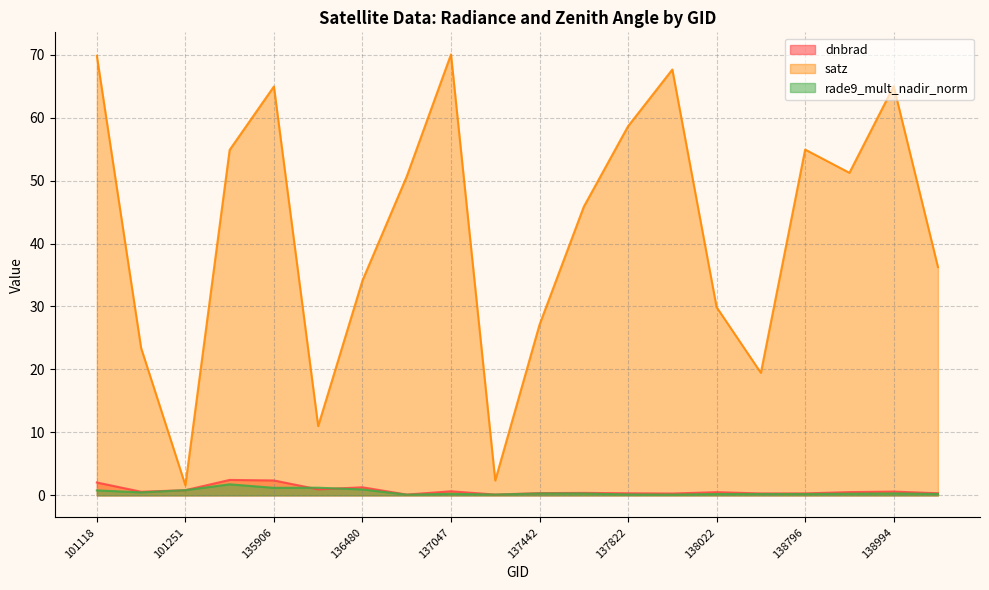

What is the minimum value shown in the chart?

0.1